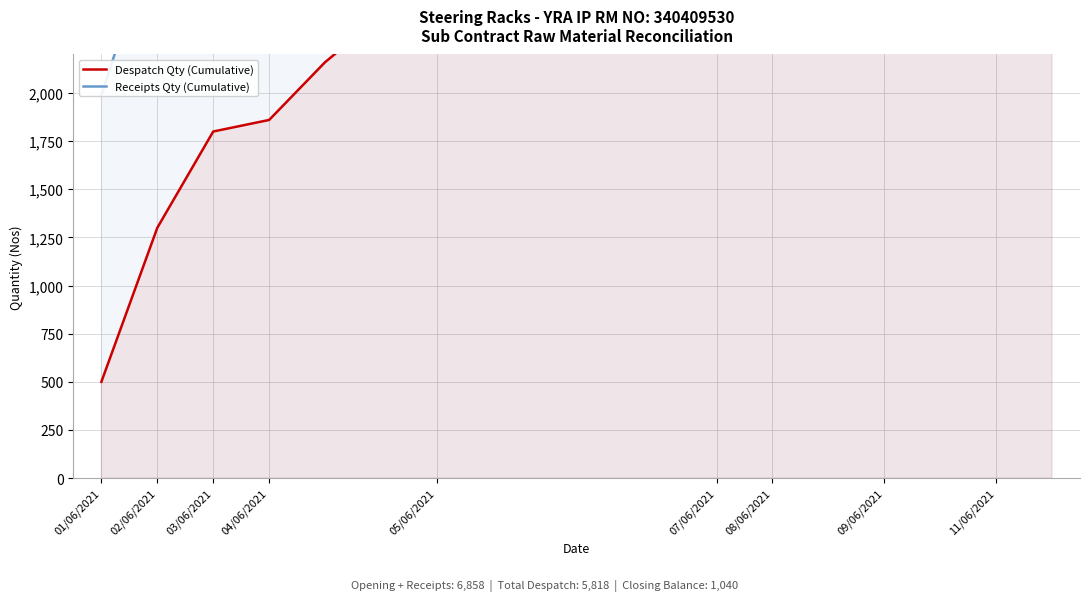

Which category has the highest value in the Receipts Qty (Cumulative) series?

05/06/2021